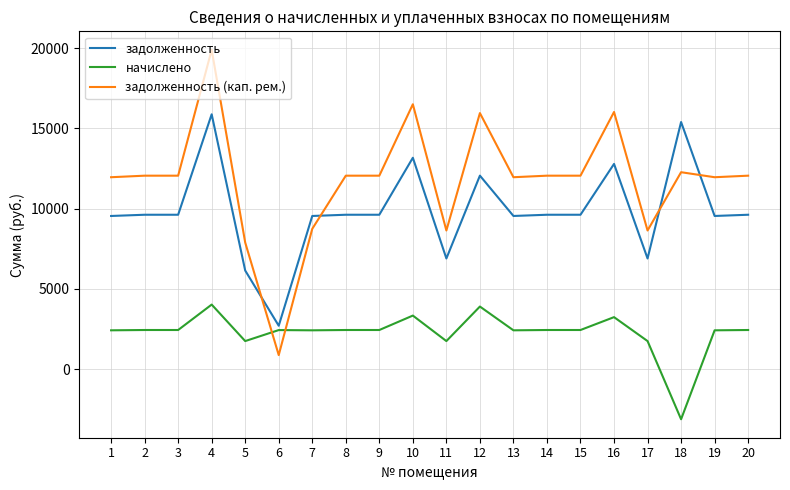

Read the задолженность value at 20.

9619.2